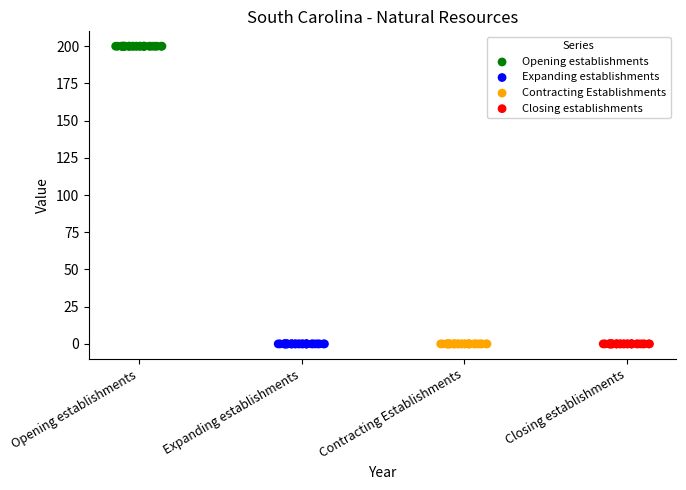

Which series contains the highest Y value?

Opening establishments